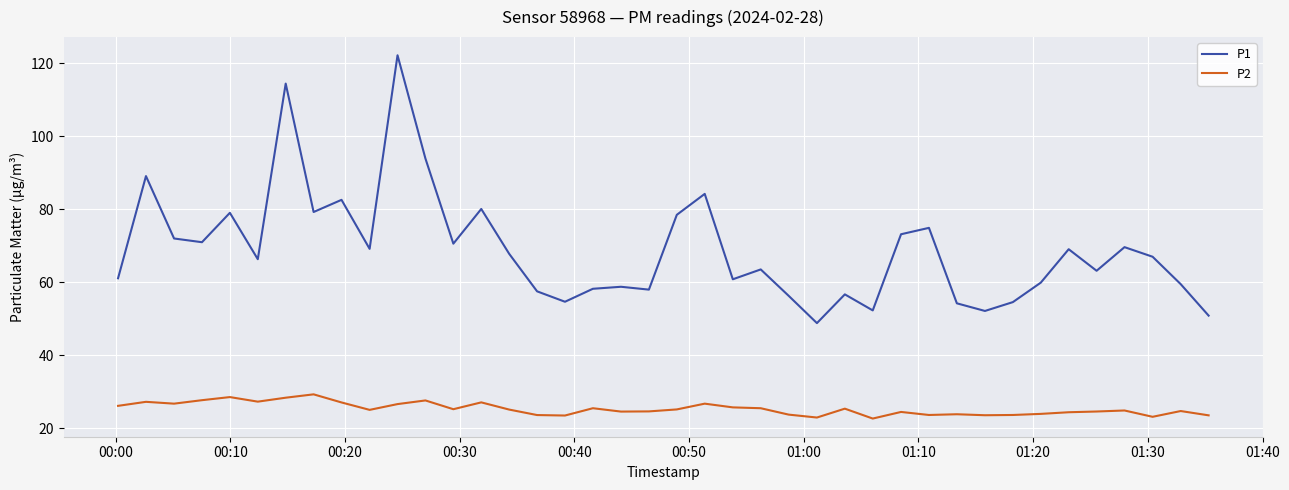

What is the smallest value displayed?

22.7